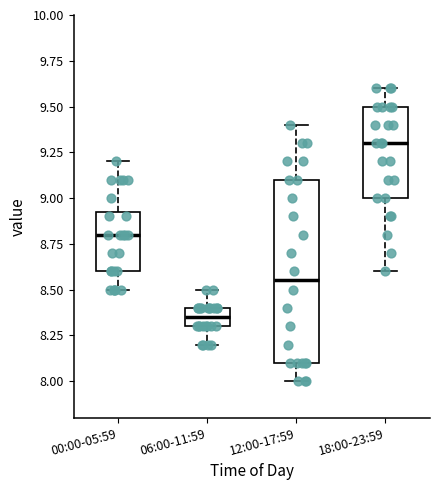

Comparing the boxes themselves (not the whiskers), which one is the tallest?

12:00-17:59